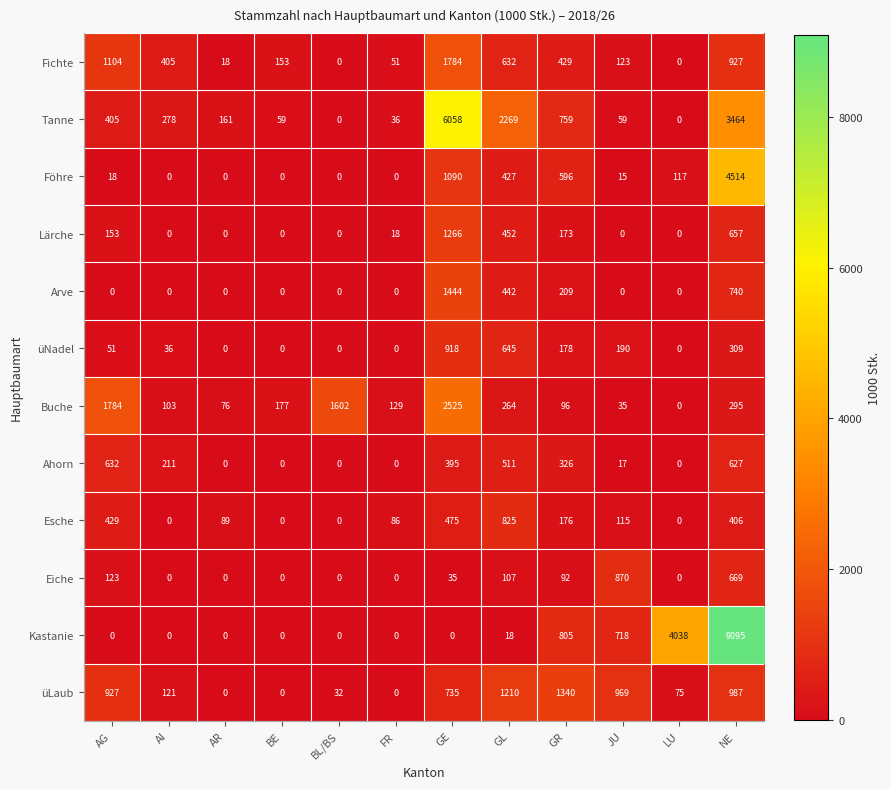

List the series in order of their peak value, lowest first.

Ahorn, Esche, Eiche, üNadel, Lärche, üLaub, Arve, Fichte, Buche, Föhre, Tanne, Kastanie